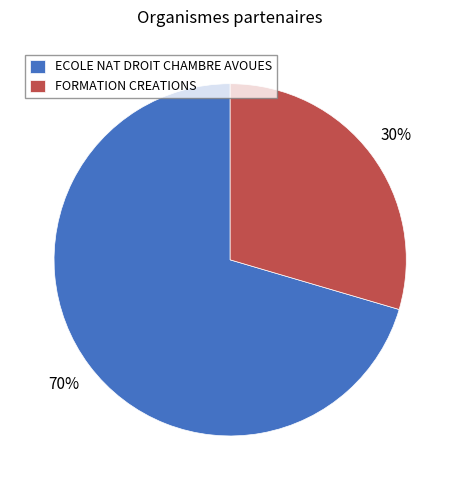

Approximately how many times larger is the value at FORMATION CREATIONS compared to ECOLE NAT DROIT CHAMBRE AVOUES?

0.4